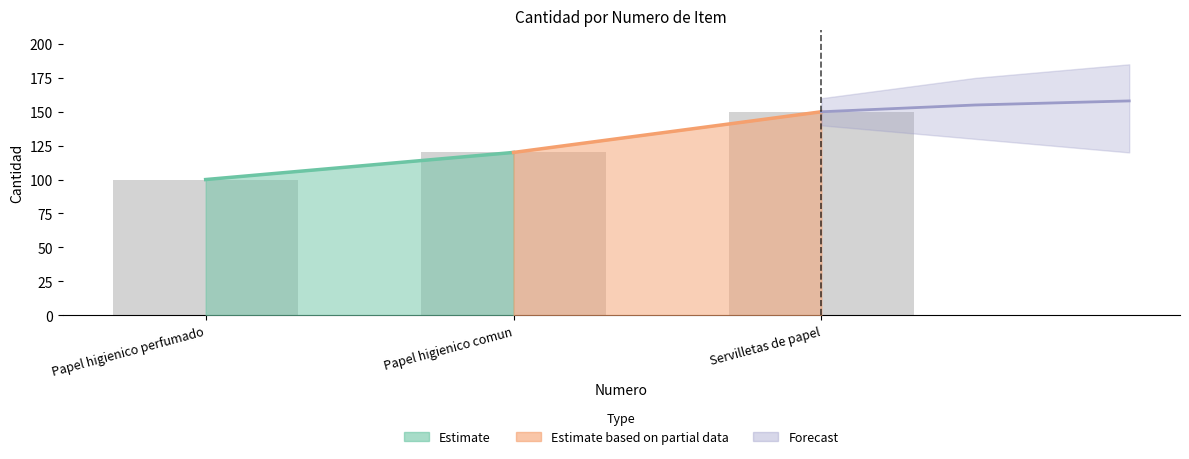

What is the change in value from Papel higienico comun to Servilletas de papel?

+30